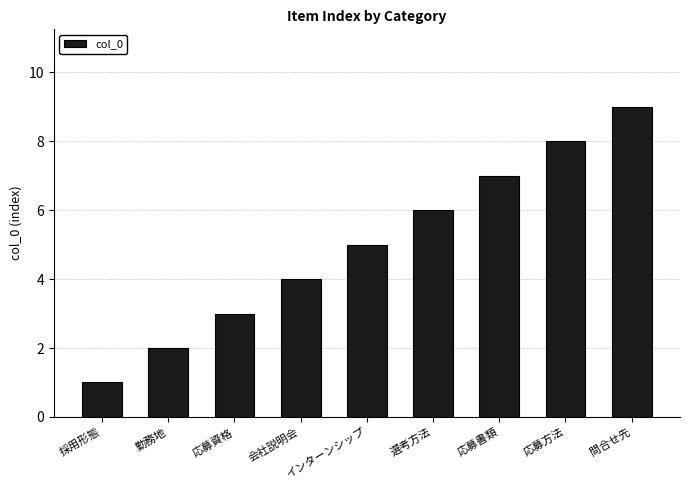

Is it true that the value at 応募書類 is 7?

True